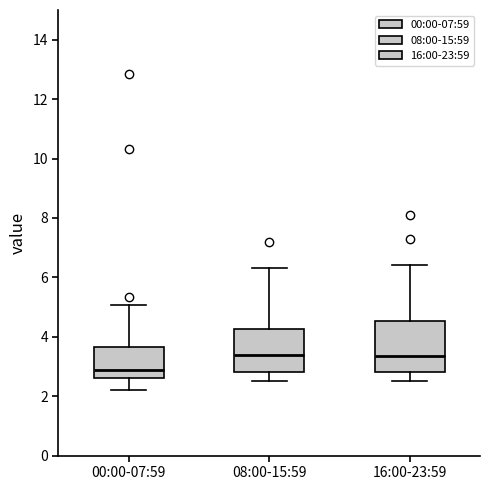

Reading left to right, transcribe this box plot: for each box, give where its median line is, the range the box spans, and where its two whiskers end, as read against the y-axis. The values are not printed on the chart, so give them approximately, as read against the axis.

00:00-07:59: median 2.8, box 2.6 to 3.6, whiskers 2.2 to 5.0
08:00-15:59: median 3.4, box 2.8 to 4.2, whiskers 2.6 to 6.4
16:00-23:59: median 3.4, box 2.8 to 4.6, whiskers 2.6 to 6.4